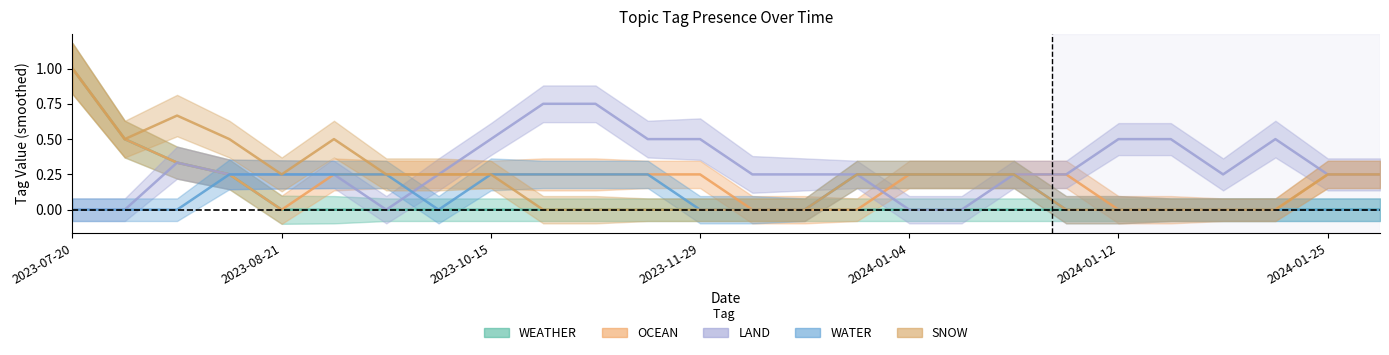

True or false: LAND and SNOW intersect in this chart.

True